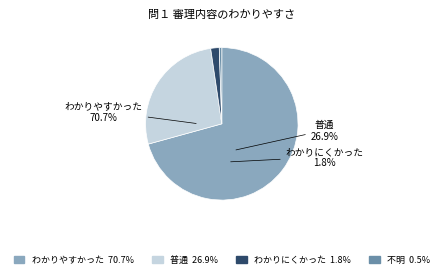

What is the majority slice?

わかりやすかった